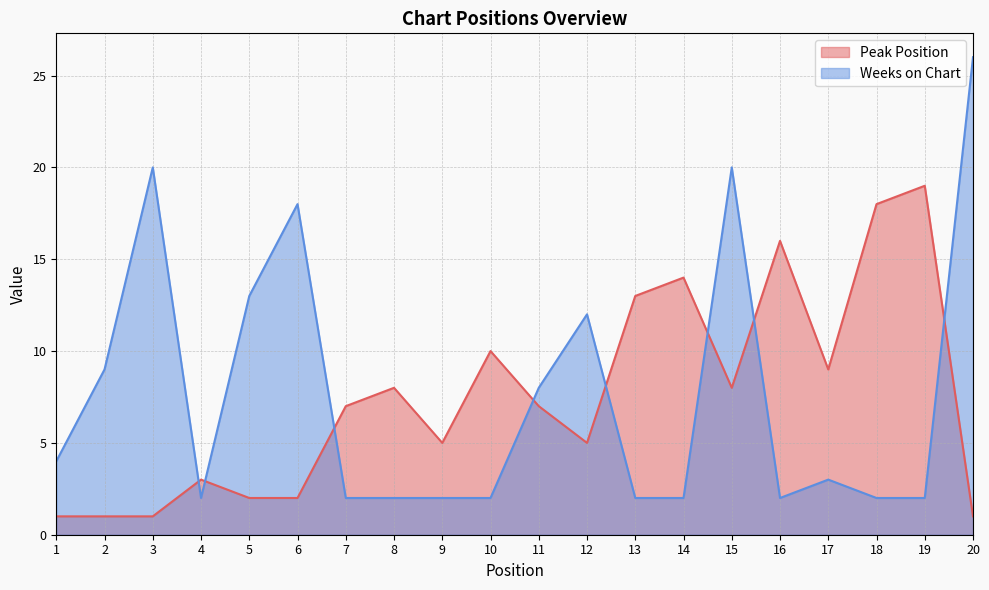

At which category does Weeks on Chart reach its first local peak?

3